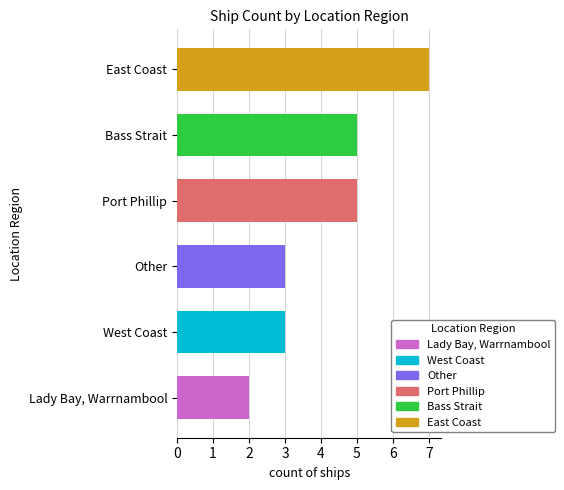

What is the sum of all values?

25